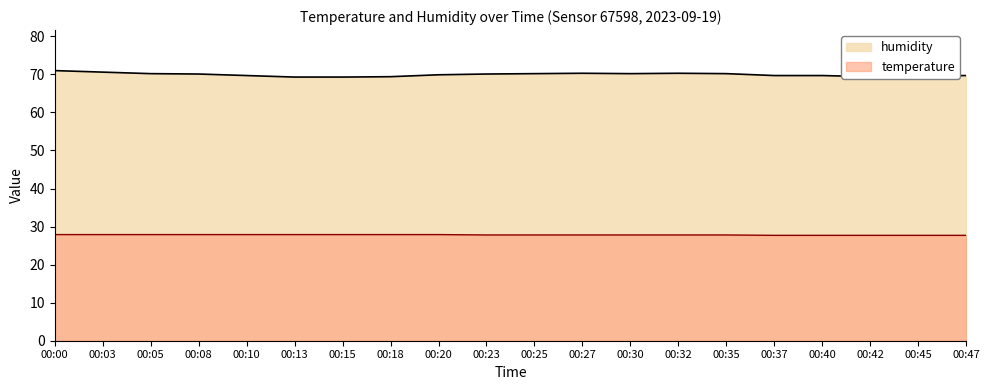

In humidity, how many points are lower than both neighbors (excluding endpoints)?

2